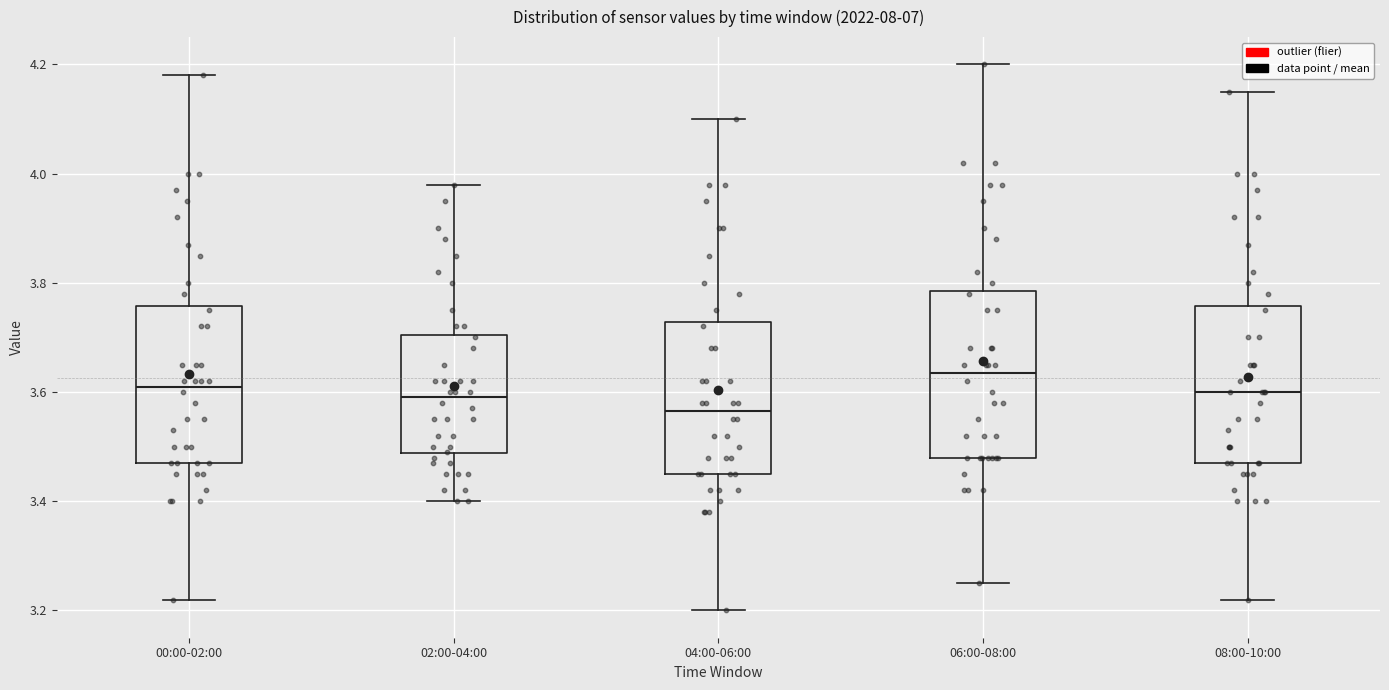

Where does the lower whisker of the box for 06:00-08:00 end on the y-axis? The values are not printed on the chart, so give them approximately, as read against the axis.

3.26